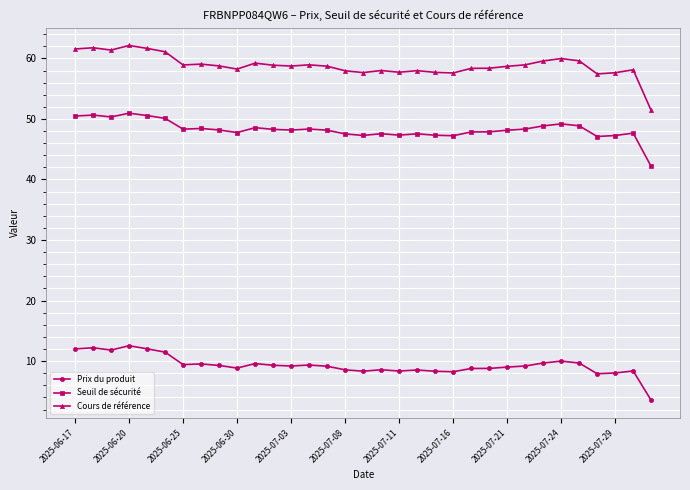

Count the number of categories in the chart.

33